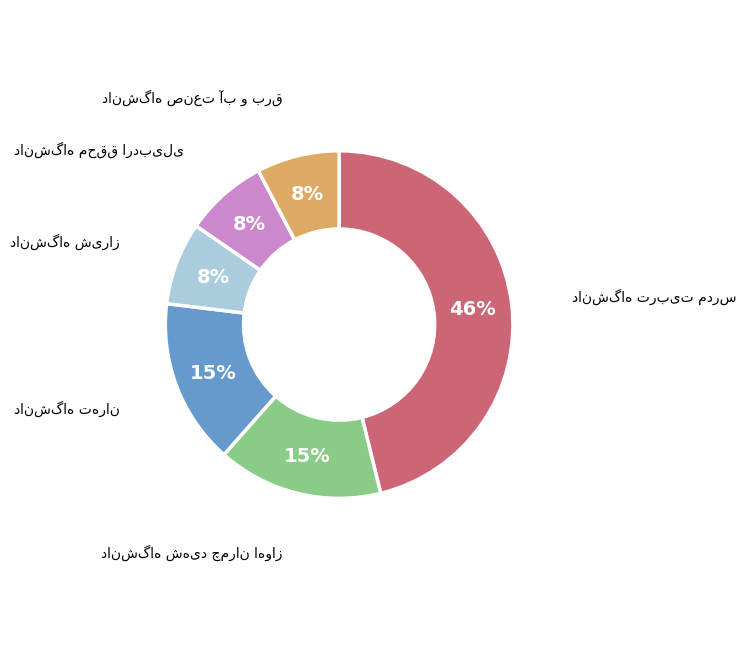

To the nearest percent, what is the average slice percentage?

17%